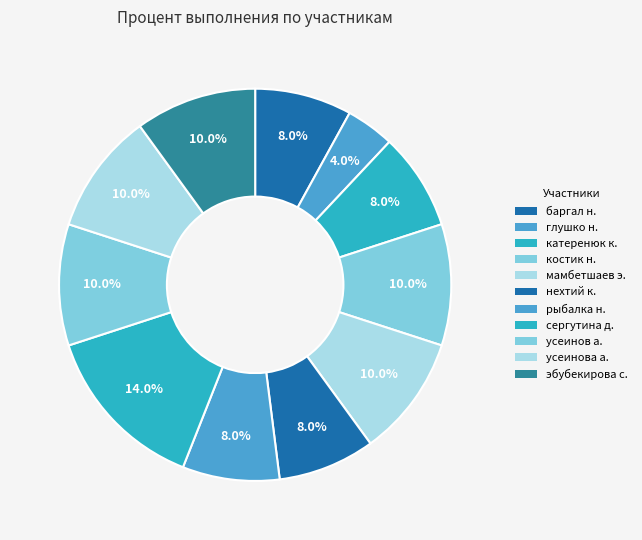

Does any single category account for the majority?

No